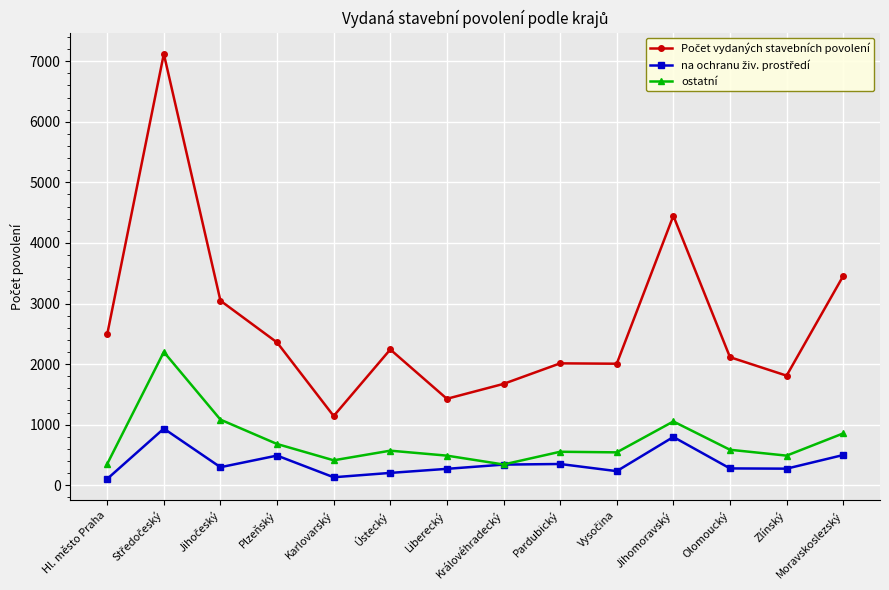

What is the spread (max minus min) of values at Liberecký?

1156